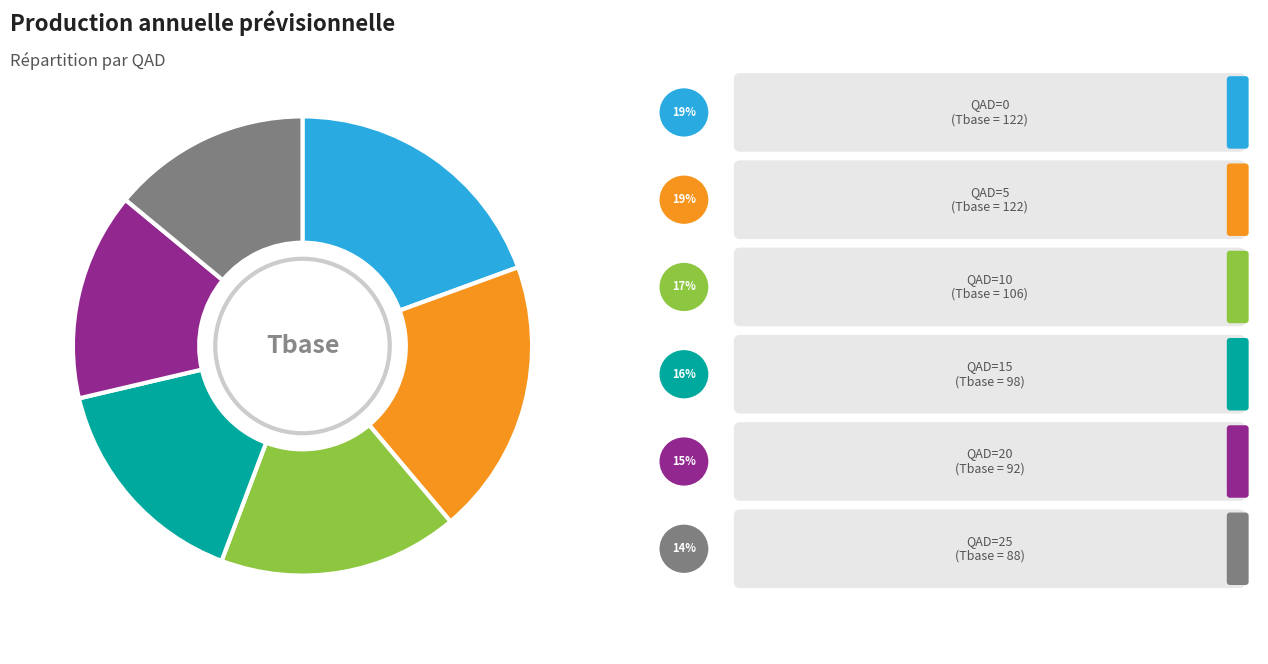

Does any single category account for the majority?

No